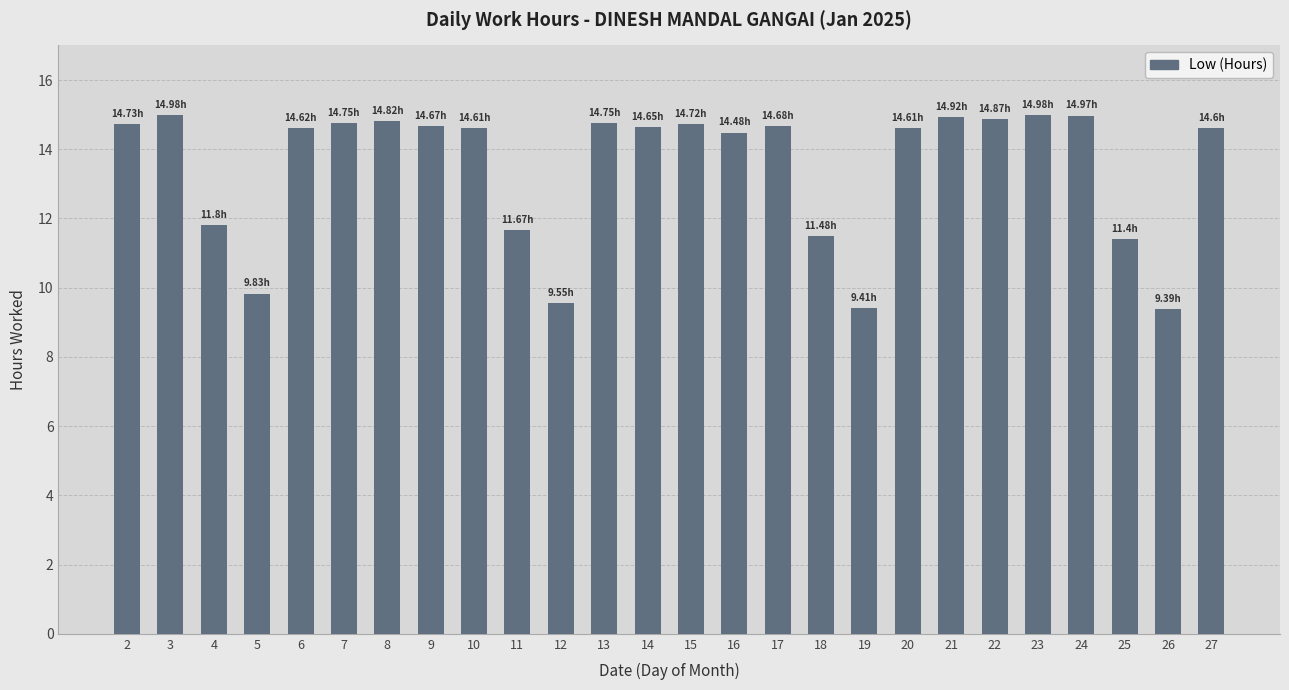

What is the value of the 23rd bar from the left?

15.0